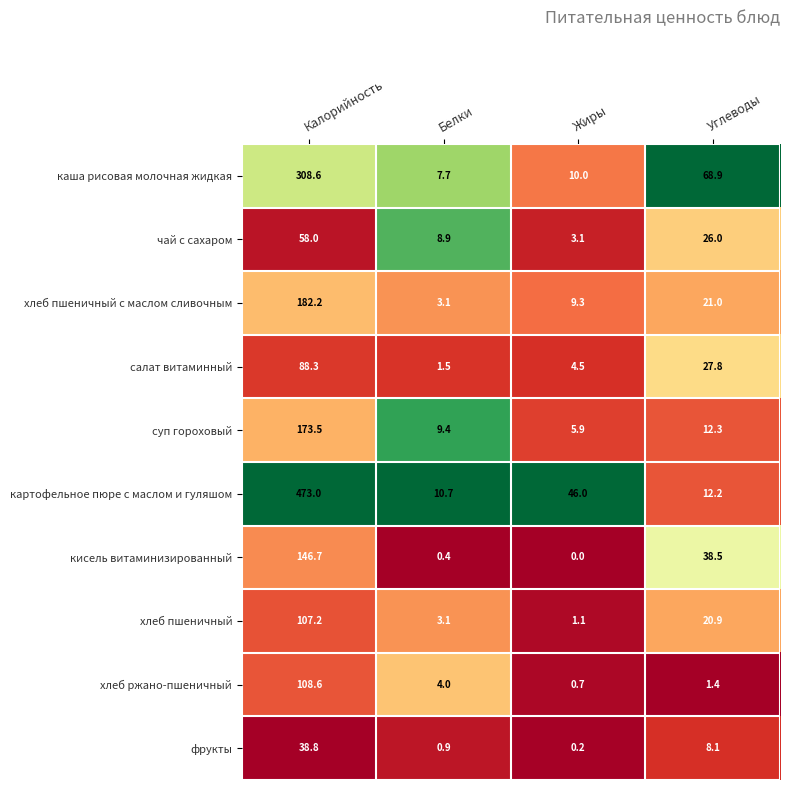

Between Калорийность and Углеводы, which series saw the biggest shift?

картофельное пюре с маслом и гуляшом